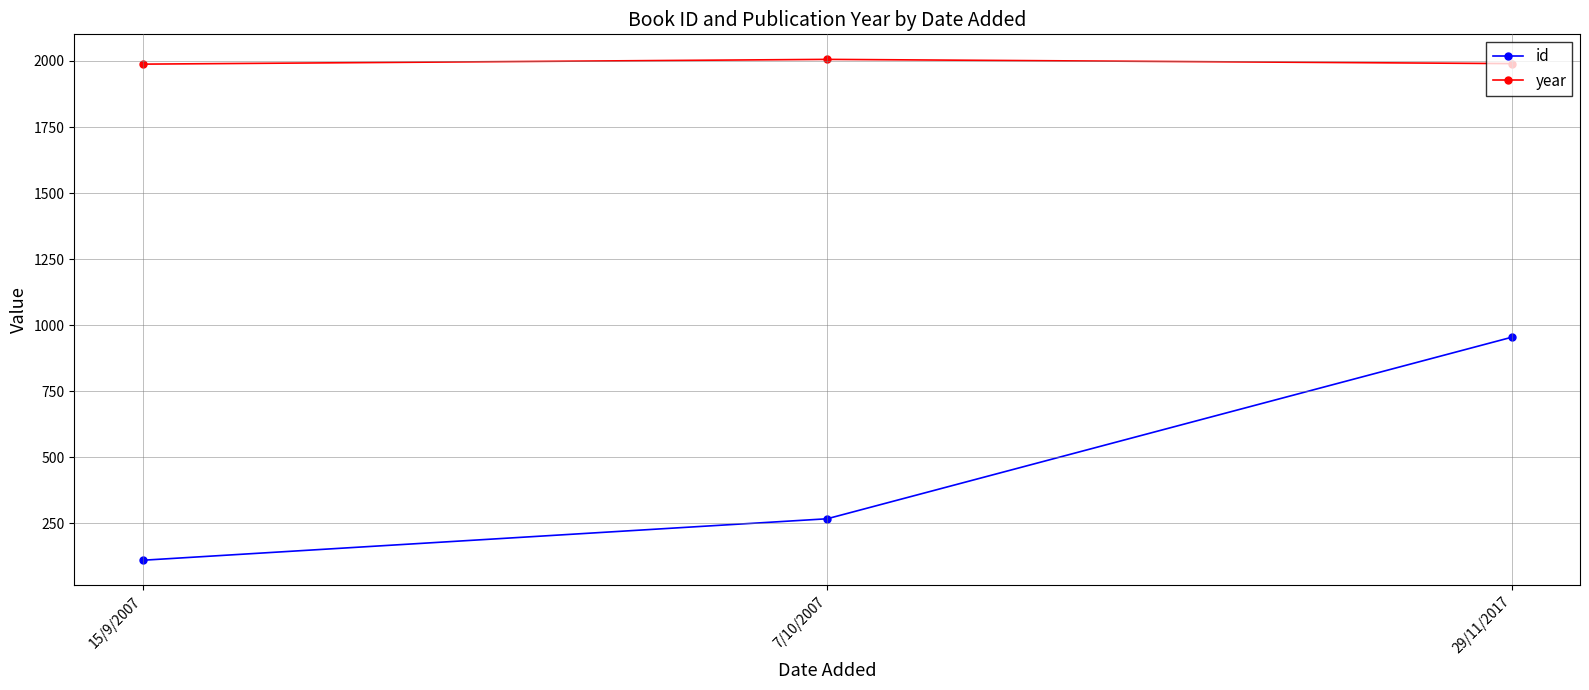

What is the average value of the id series?

444